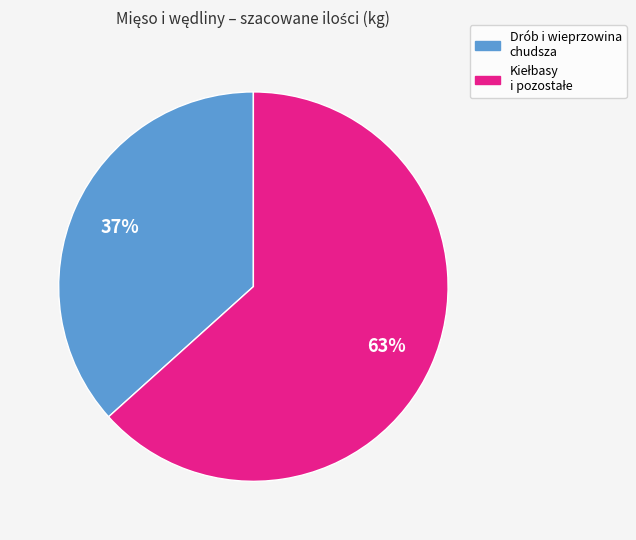

To the nearest percent, what is the average slice percentage?

50%